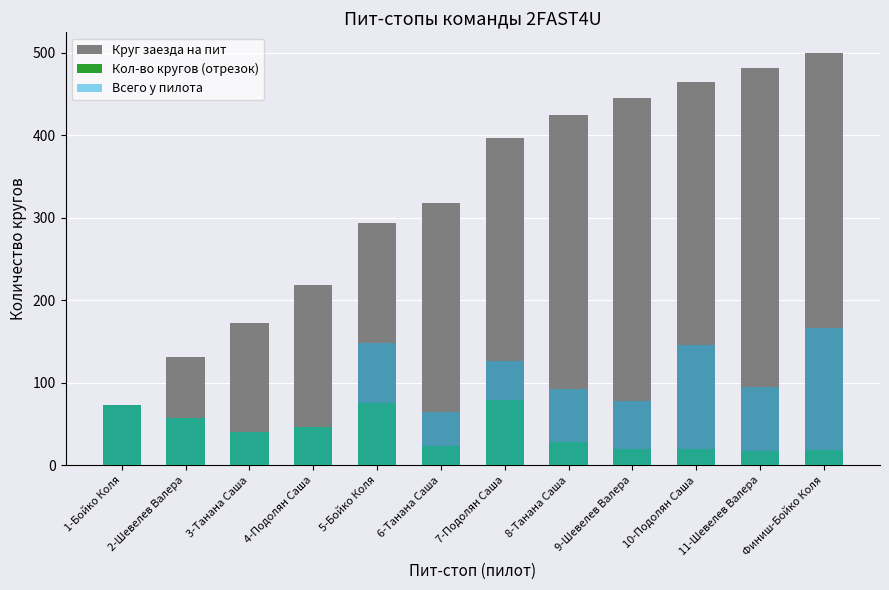

Reading left to right, extract all data points from this chart.

Круг заезда на пит: 1-Бойко Коля=73	2-Шевелев Валера=131	3-Танана Саша=172	4-Подолян Саша=219	5-Бойко Коля=294	6-Танана Саша=318	7-Подолян Саша=397	8-Танана Саша=425	9-Шевелев Валера=445	10-Подолян Саша=465	11-Шевелев Валера=482	Финиш-Бойко Коля=500
Кол-во кругов (отрезок): 1-Бойко Коля=73	2-Шевелев Валера=58	3-Танана Саша=41	4-Подолян Саша=47	5-Бойко Коля=75	6-Танана Саша=24	7-Подолян Саша=79	8-Танана Саша=28	9-Шевелев Валера=20	10-Подолян Саша=20	11-Шевелев Валера=17	Финиш-Бойко Коля=18
Всего у пилота: 1-Бойко Коля=73	2-Шевелев Валера=58	3-Танана Саша=41	4-Подолян Саша=47	5-Бойко Коля=148	6-Танана Саша=65	7-Подолян Саша=126	8-Танана Саша=93	9-Шевелев Валера=78	10-Подолян Саша=146	11-Шевелев Валера=95	Финиш-Бойко Коля=166